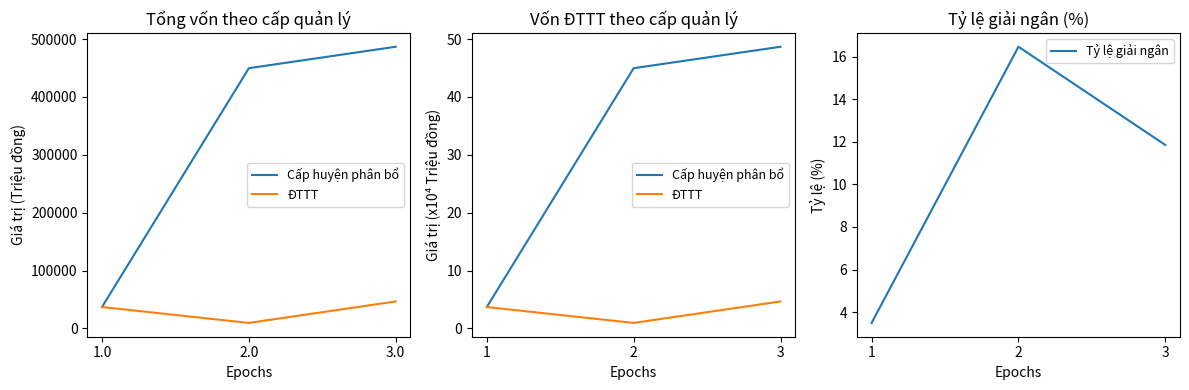

At which category is the sum across all series the highest?

3.0